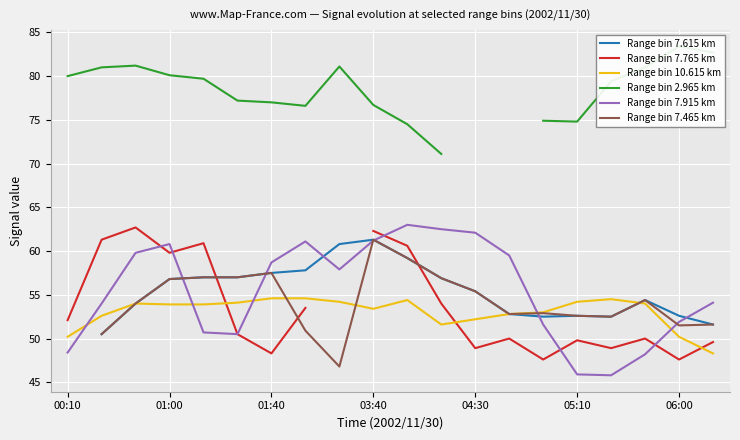

True or false: Range bin 7.915 km and Range bin 10.615 km intersect in this chart.

True